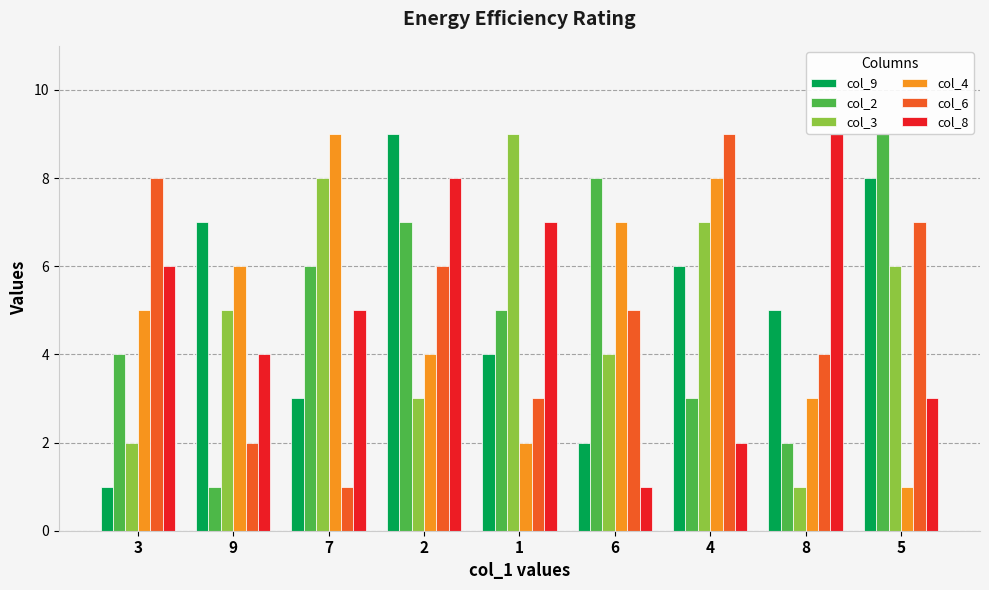

How many col_4 values are between 3 and 7?

5